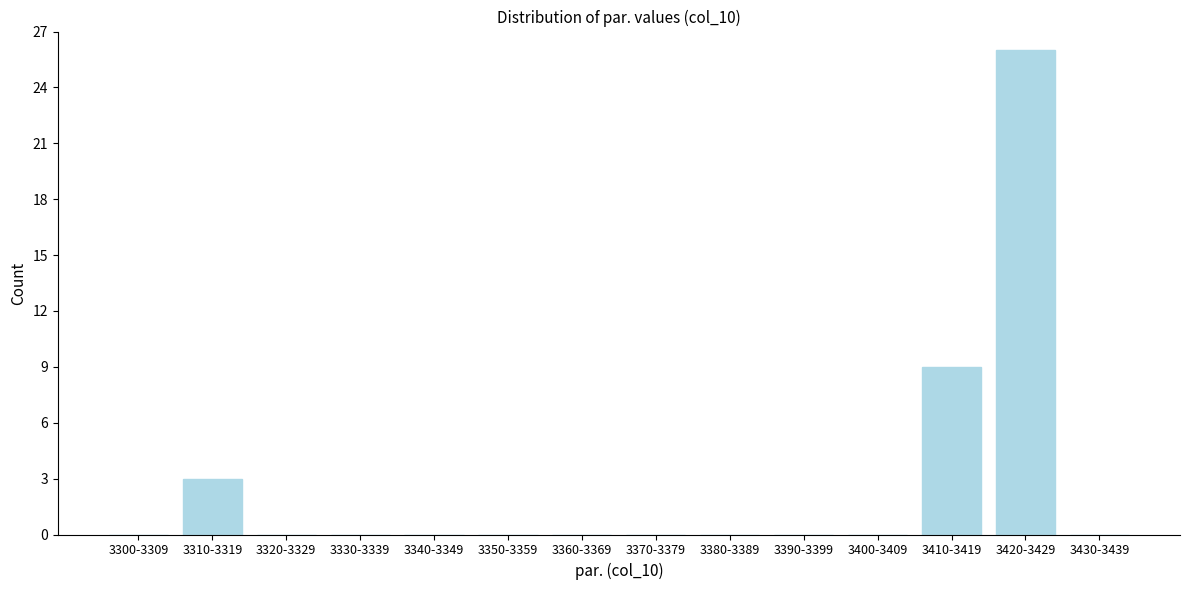

Reading right to left, list all the values displayed in this chart.

3430-3439=0	3420-3429=26	3410-3419=9	3400-3409=0	3390-3399=0	3380-3389=0	3370-3379=0	3360-3369=0	3350-3359=0	3340-3349=0	3330-3339=0	3320-3329=0	3310-3319=3	3300-3309=0